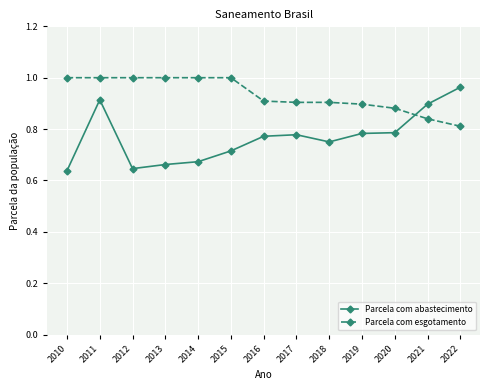

How many lines are shown in the chart?

2